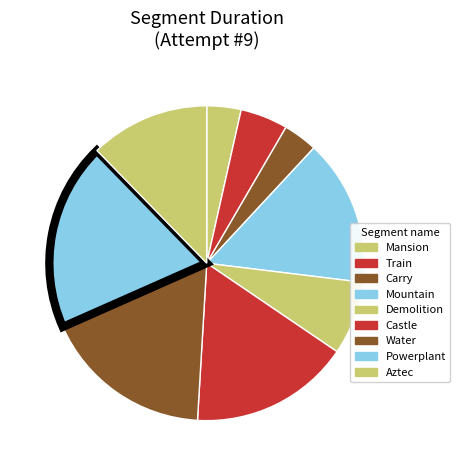

Is it true that Mountain is 21% of the pie?

False